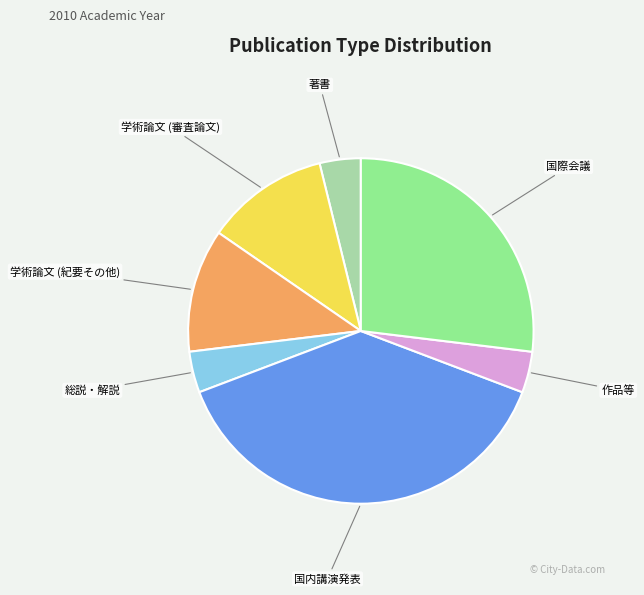

Is there a majority slice in this chart?

No